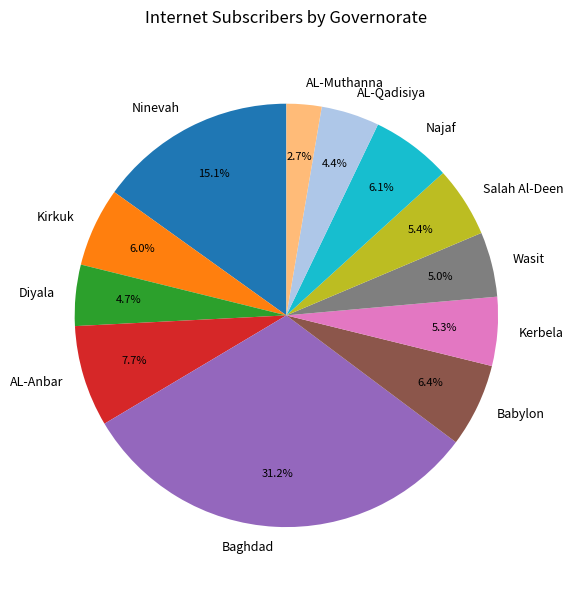

What is the smallest slice in the pie chart?

AL-Muthanna